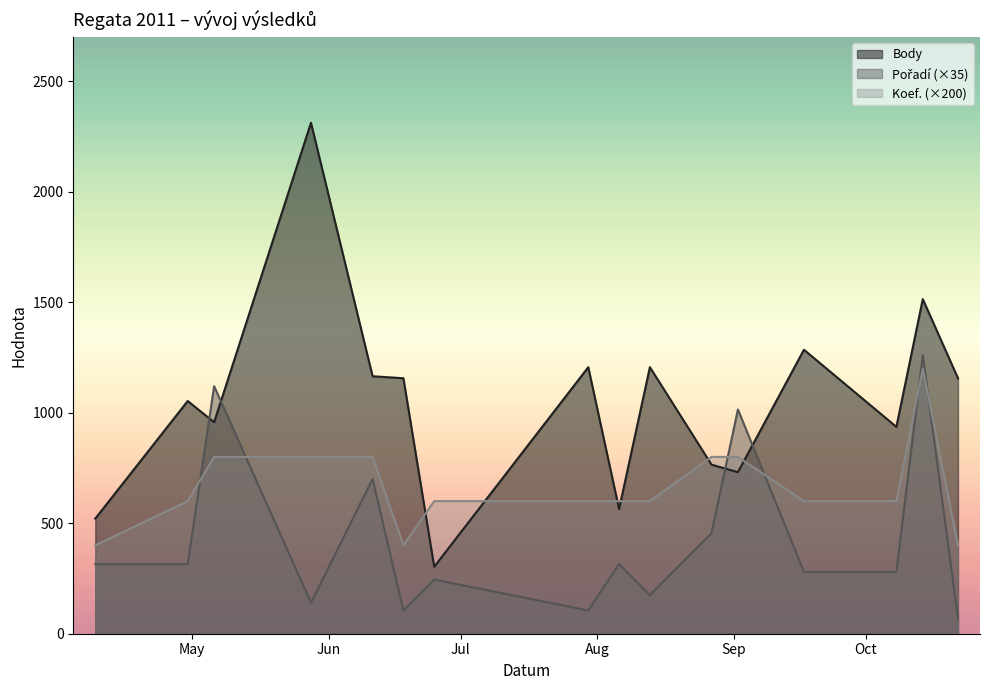

What is the smallest value displayed?

70